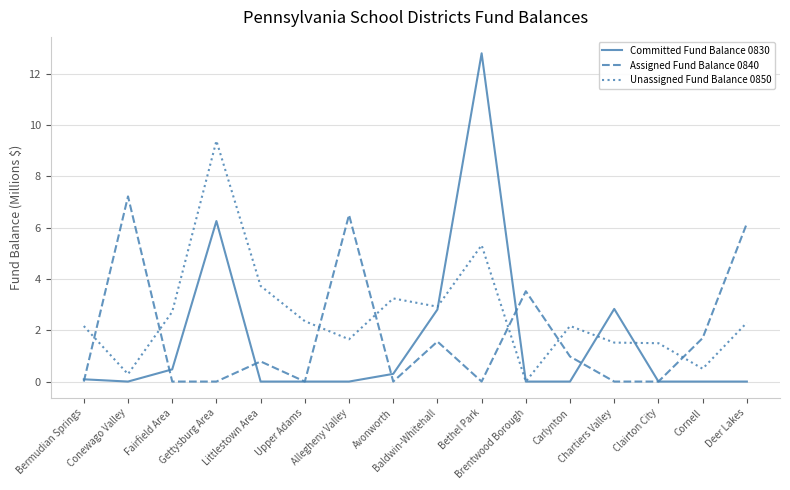

Reading left to right, transcribe all the data shown in this chart.

Committed Fund Balance 0830: 0.1	0.0	0.5	6.3	0.0	0.0	0.0	0.3	2.8	12.8	0.0	0.0	2.8	0.0	0.0	0.0
Assigned Fund Balance 0840: 0.0	7.2	0.0	0.0	0.8	0.0	6.5	0.0	1.6	0.0	3.5	1.0	0.0	0.0	1.7	6.2
Unassigned Fund Balance 0850: 2.2	0.3	2.7	9.4	3.7	2.4	1.6	3.2	2.9	5.3	0.0	2.2	1.5	1.5	0.5	2.3